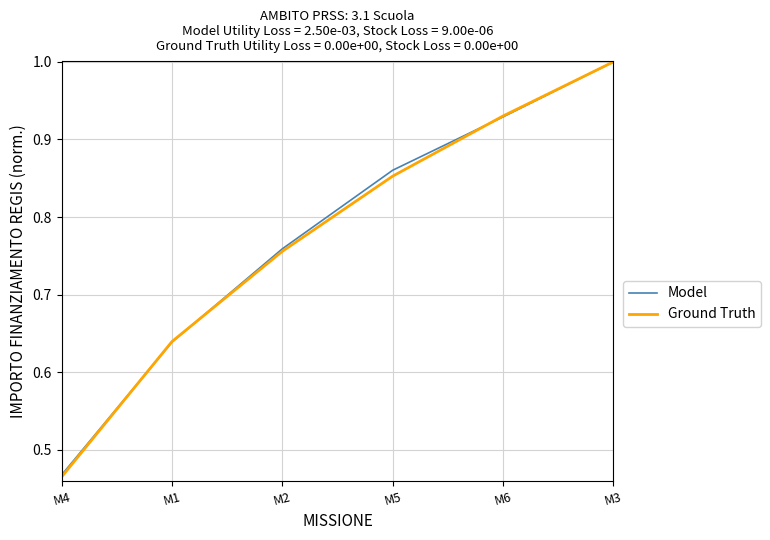

What position from the left is M6?

5